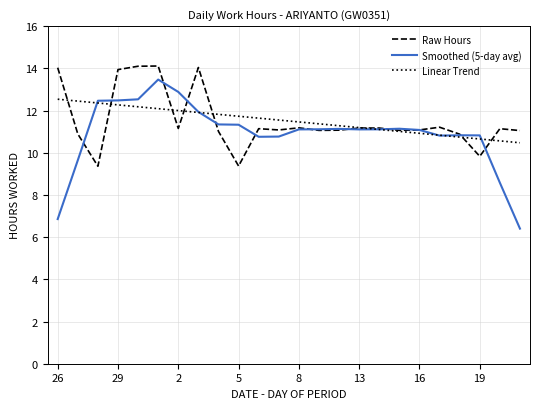

Which series has the largest range (max minus min)?

Smoothed (5-day avg)